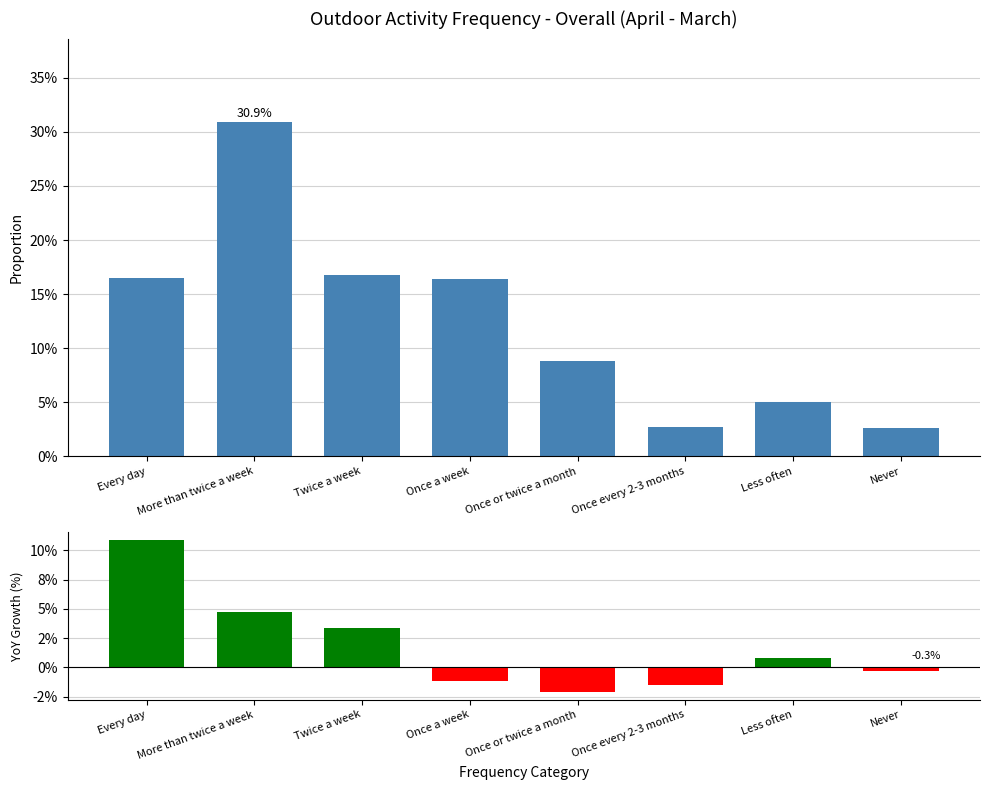

What is the spread (max minus min) of values at Once or twice a month?

2.2